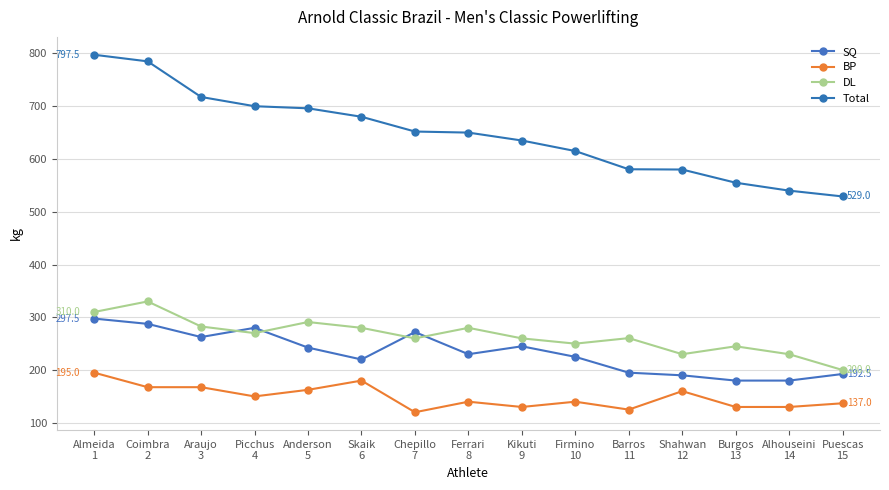

Which series has the largest total across all categories?

Total